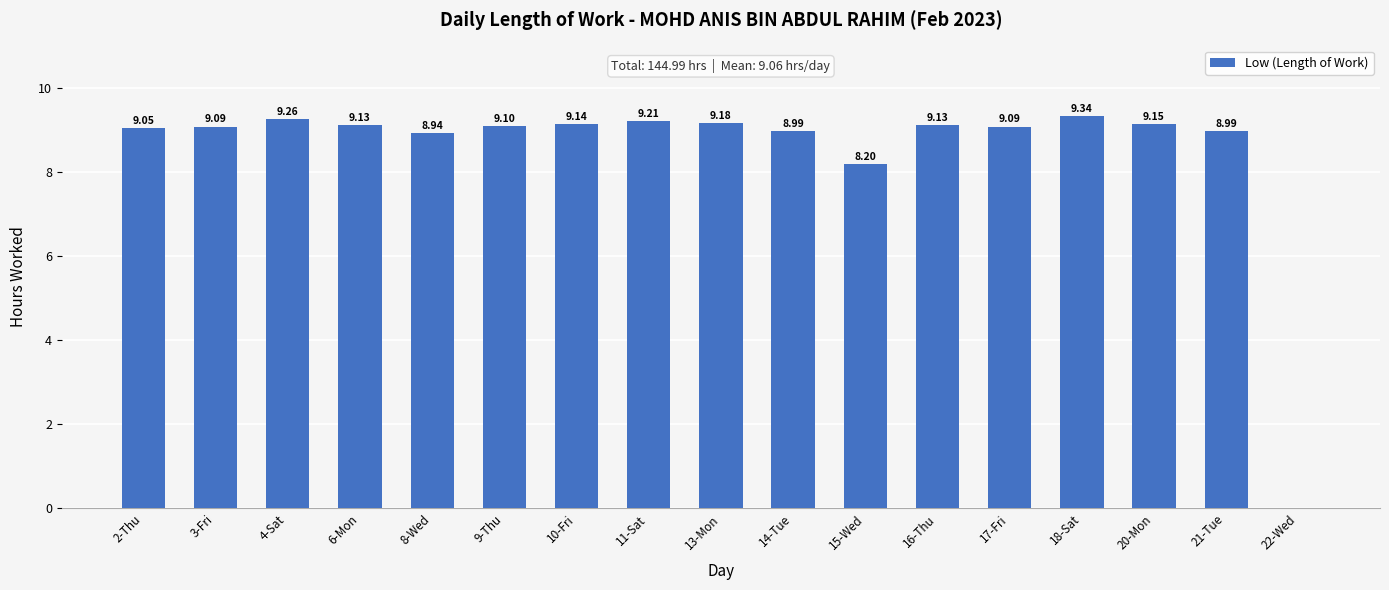

How many positive values are there?

16